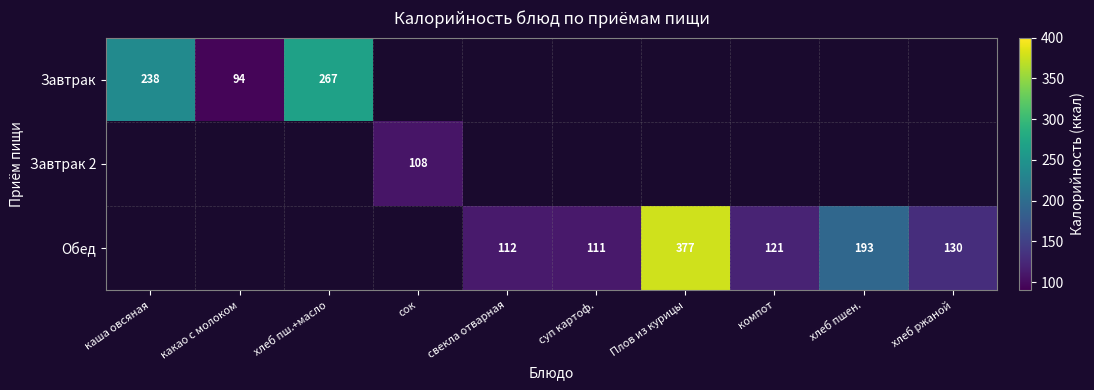

Is it true that Обед equals 72 at хлеб ржаной?

False